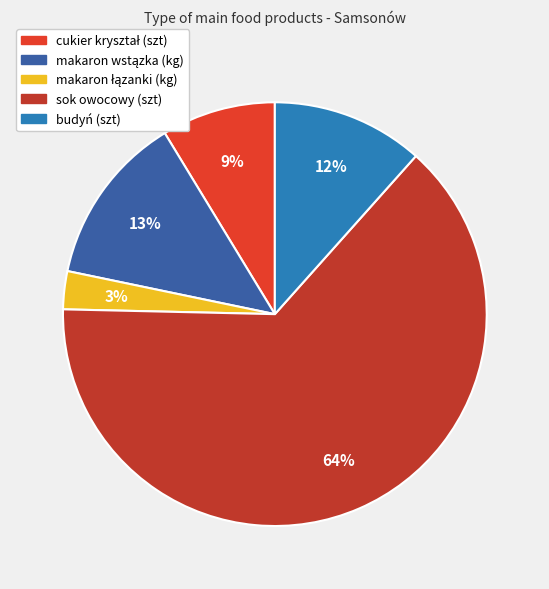

To the nearest percent, what is the difference between the makaron wstązka (kg) and cukier kryształ (szt) slice percentages?

4%